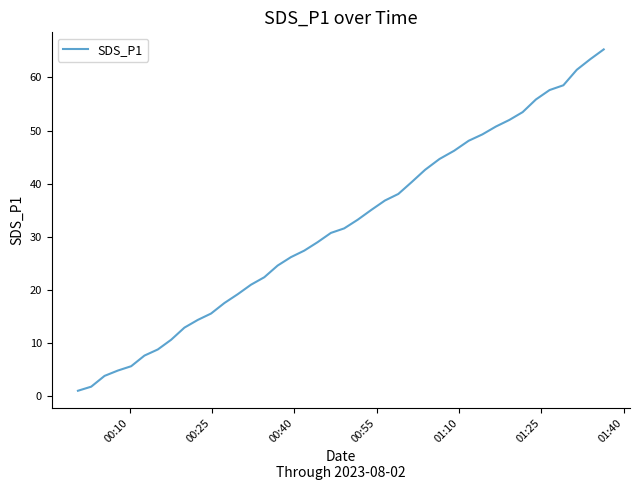

What is the maximum value shown in the chart?

65.3